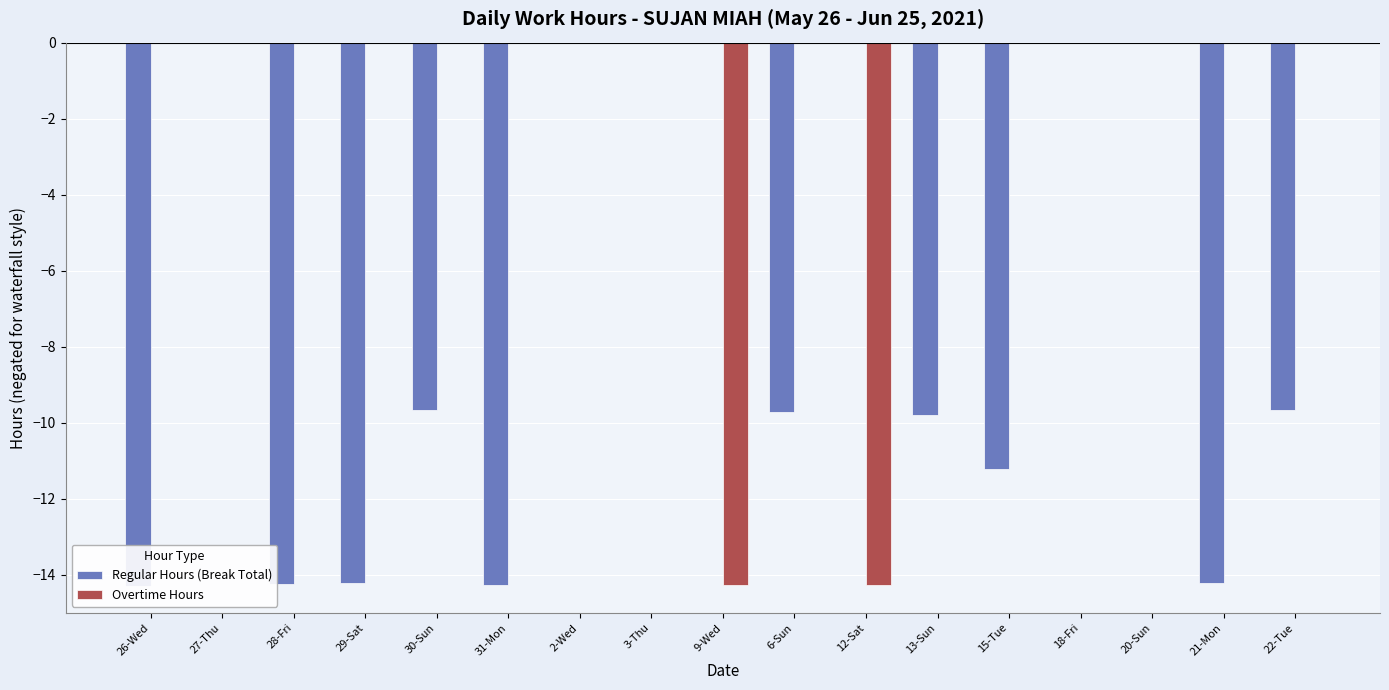

Does the chart contain any negative values?

Yes